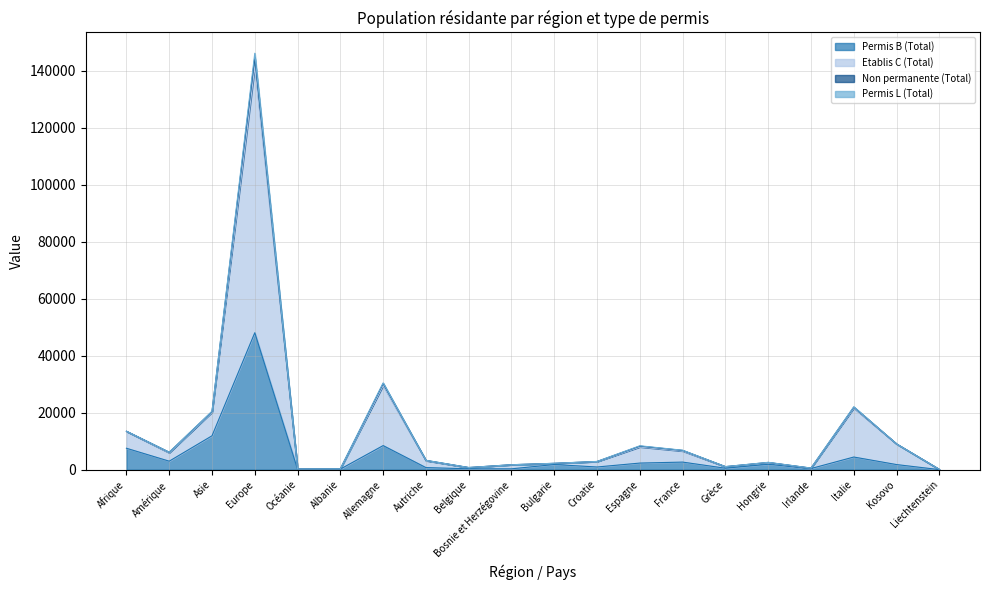

True or false: Non permanente (Total) and Permis B (Total) cross at least once.

False